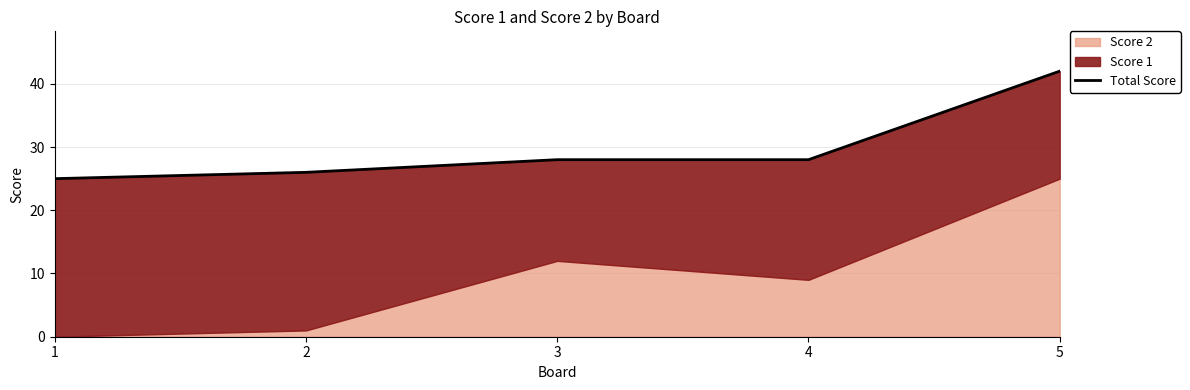

How many values are below 28?

2